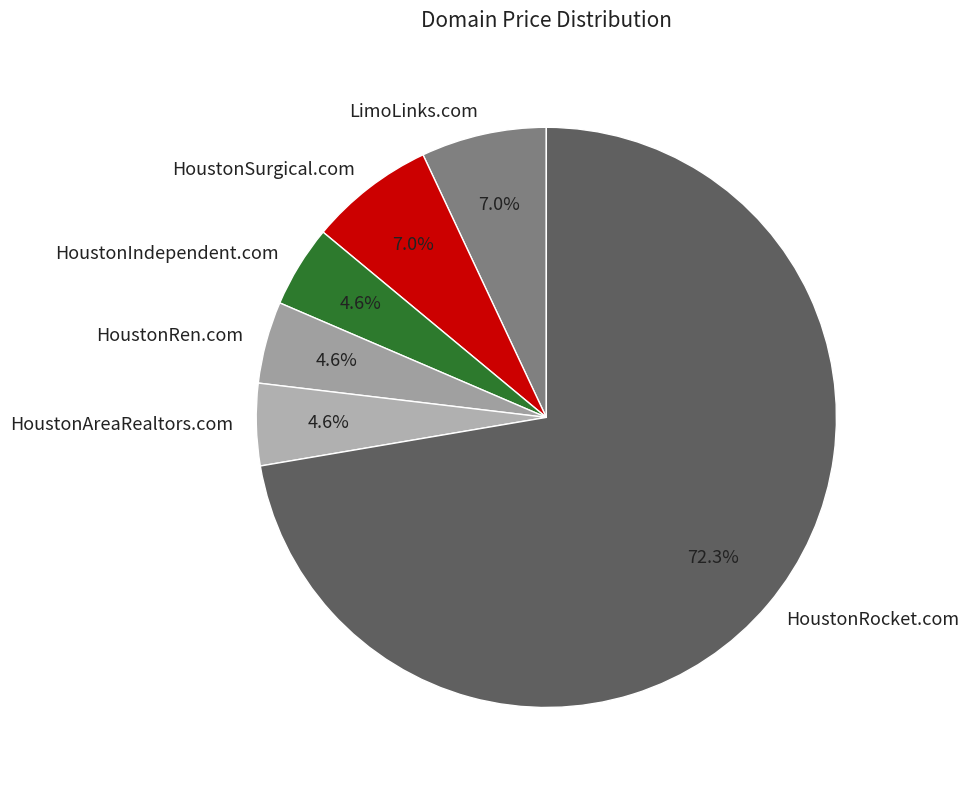

Which slice is the largest?

HoustonRocket.com